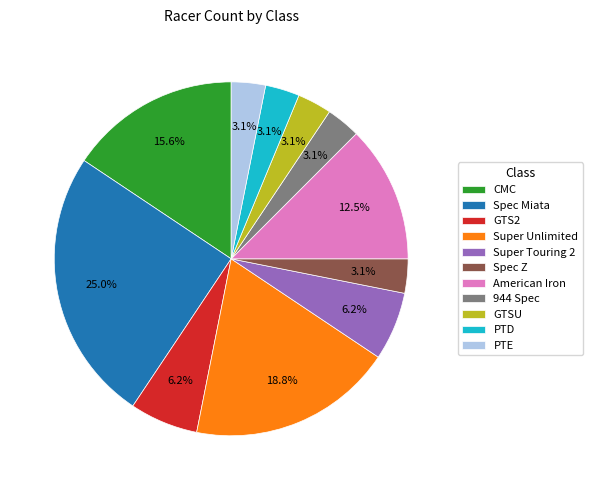

To the nearest percent, what percentage of the pie is Super Unlimited?

19%